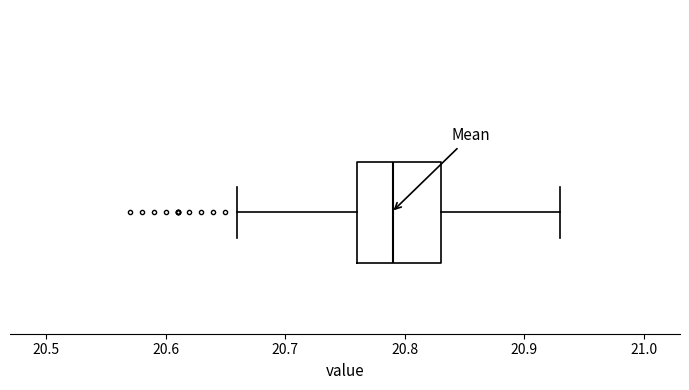

Where is the right edge of the box on the x-axis? The values are not printed on the chart, so give them approximately, as read against the axis.

20.83